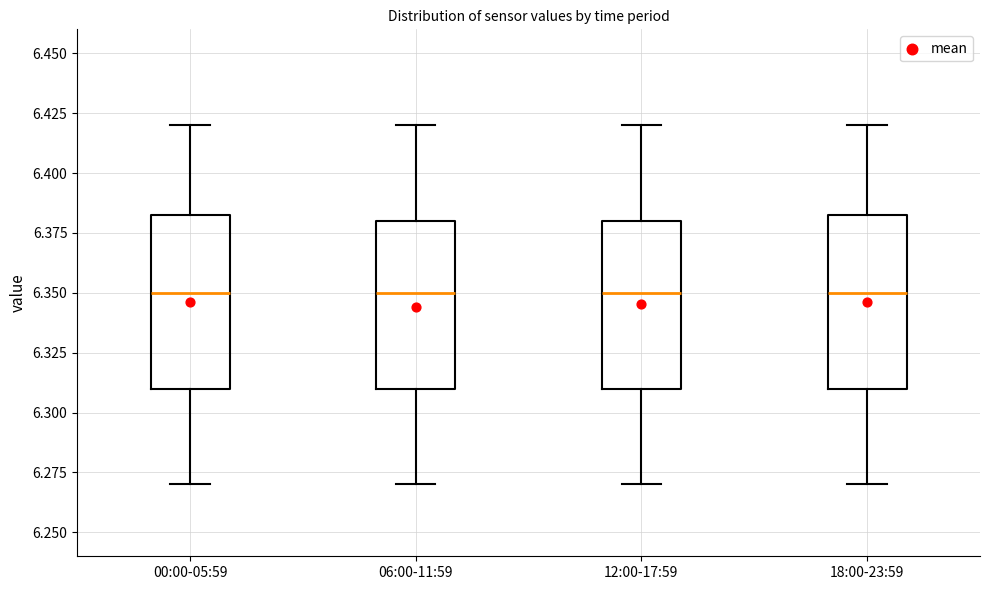

Reading left to right, read every box against the y-axis: the position of its median line, the range the box covers, and the ends of its whiskers. The values are not printed on the chart, so give them approximately, as read against the axis.

00:00-05:59: median 6.350, box 6.310 to 6.385, whiskers 6.270 to 6.420
06:00-11:59: median 6.350, box 6.310 to 6.380, whiskers 6.270 to 6.420
12:00-17:59: median 6.350, box 6.310 to 6.380, whiskers 6.270 to 6.420
18:00-23:59: median 6.350, box 6.310 to 6.385, whiskers 6.270 to 6.420